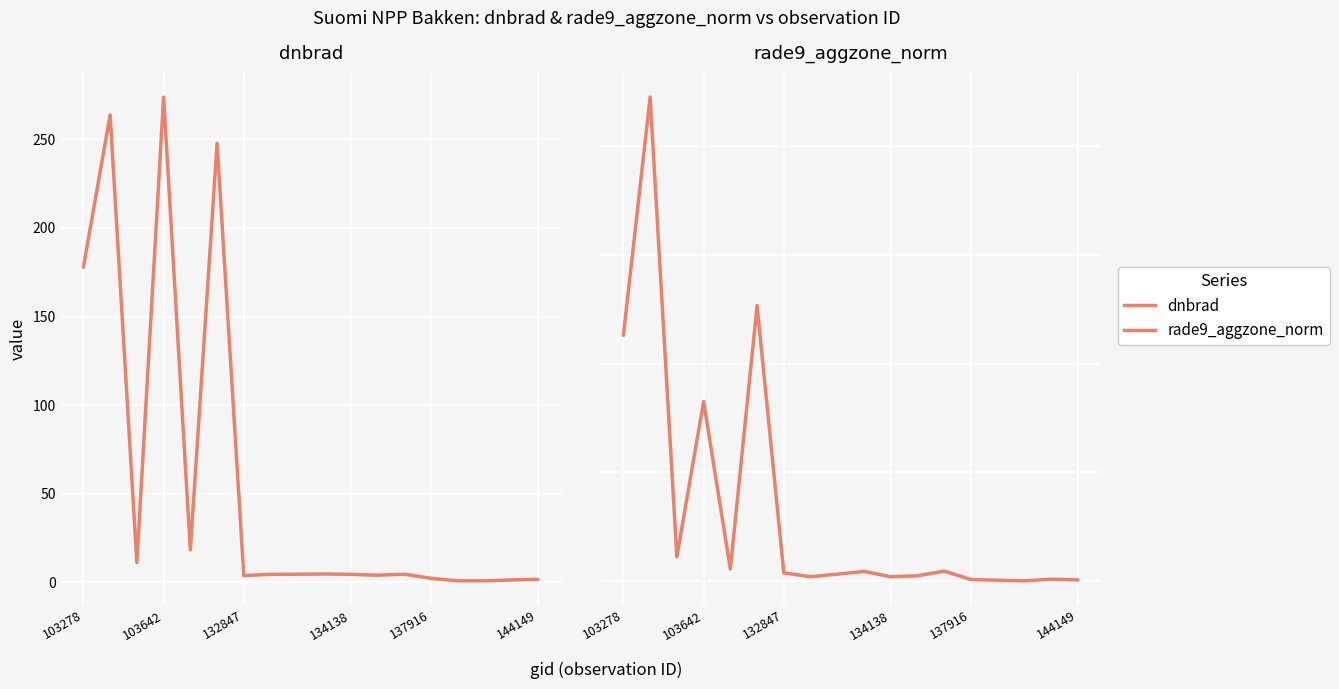

Is the value of rade9_aggzone_norm at 8 greater than the value of dnbrad at 8?

No